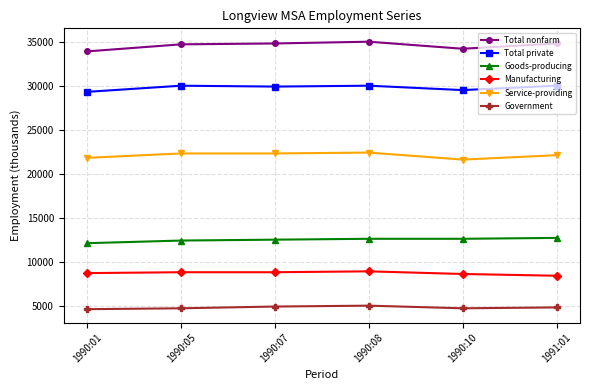

What is the total value across all series at 1990:10?

111200